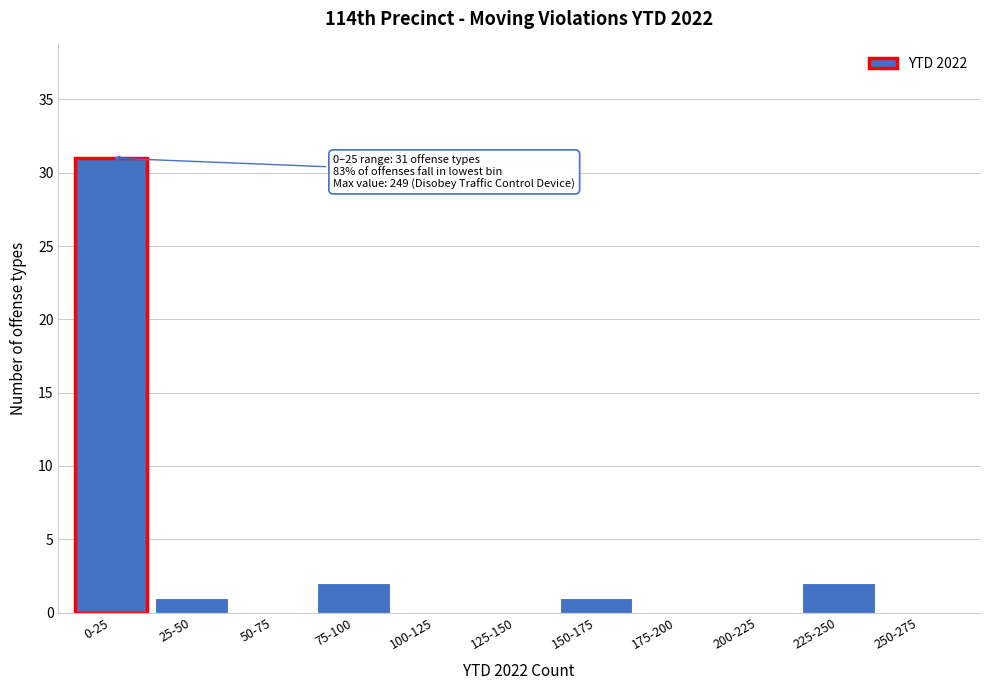

Reading left to right, what are all the values shown in this chart?

0-25=31	25-50=1	50-75=0	75-100=2	100-125=0	125-150=0	150-175=1	175-200=0	200-225=0	225-250=2	250-275=0